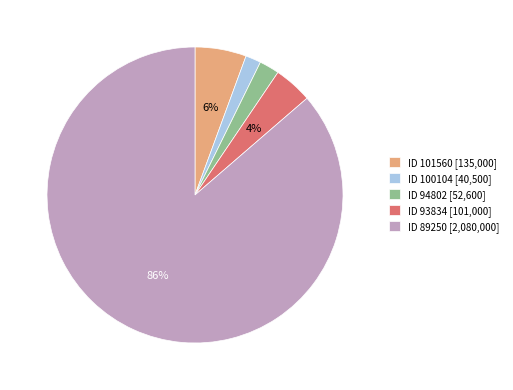

To the nearest percent, what is the average slice percentage?

20%